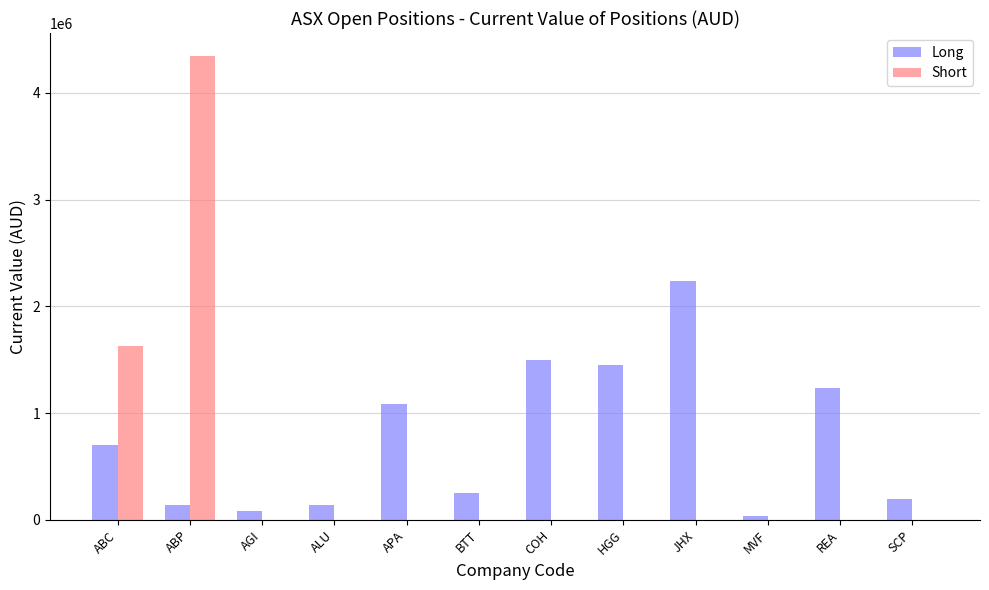

What is the sum of all Long values?

9062629.4